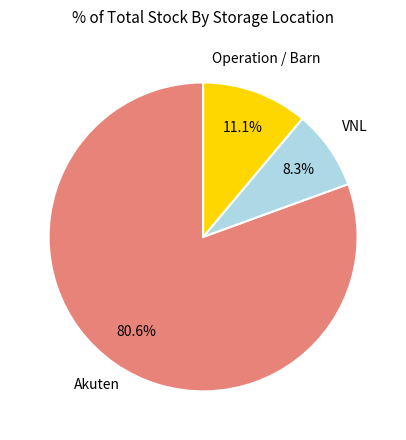

What is the total percentage of Operation / Barn and Akuten?

91.7%